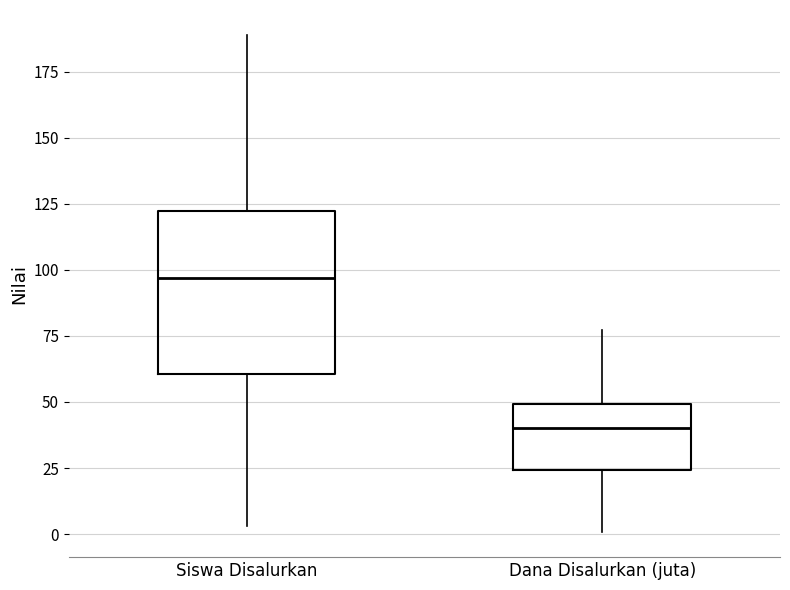

Comparing the boxes themselves (not the whiskers), which one is the tallest?

Siswa Disalurkan